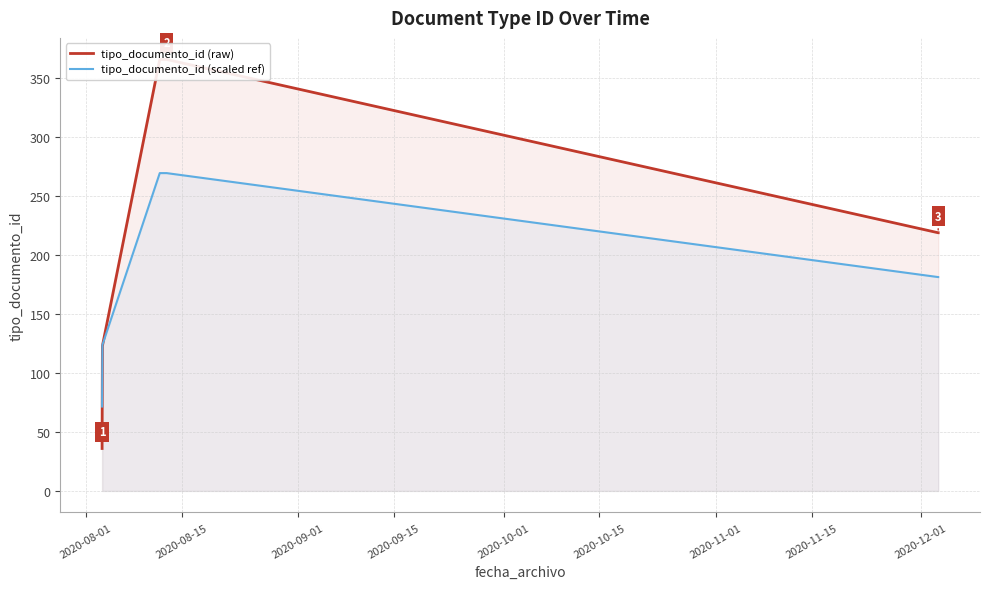

How many intersections are there between tipo_documento_id (raw) and tipo_documento_id (scaled ref)?

1